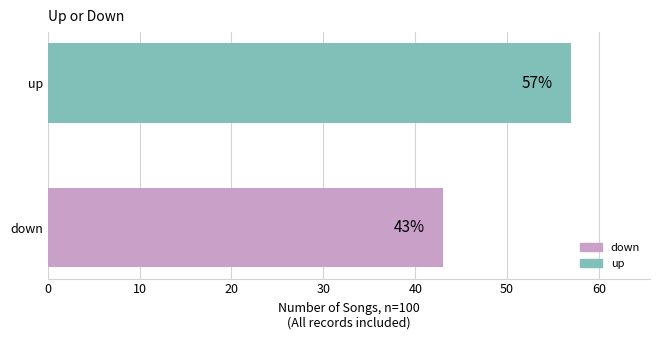

Are the bars grouped side by side (vs. stacked)?

No